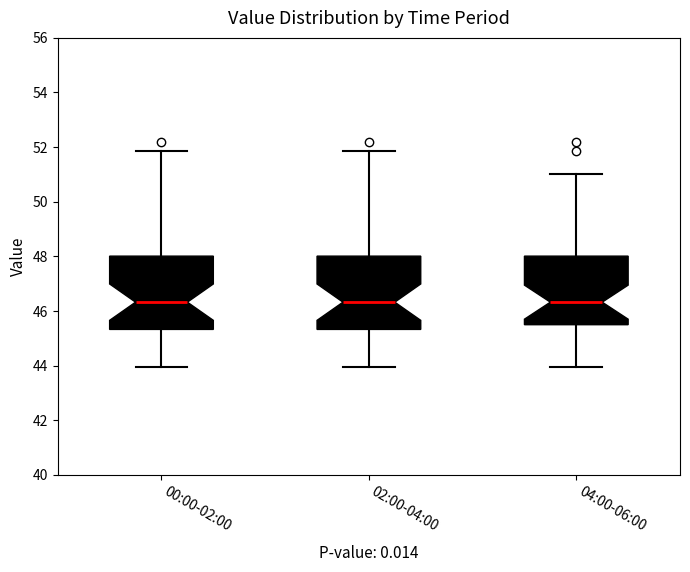

Where is the upper edge of the box for 04:00-06:00 on the y-axis? The values are not printed on the chart, so give them approximately, as read against the axis.

48.0